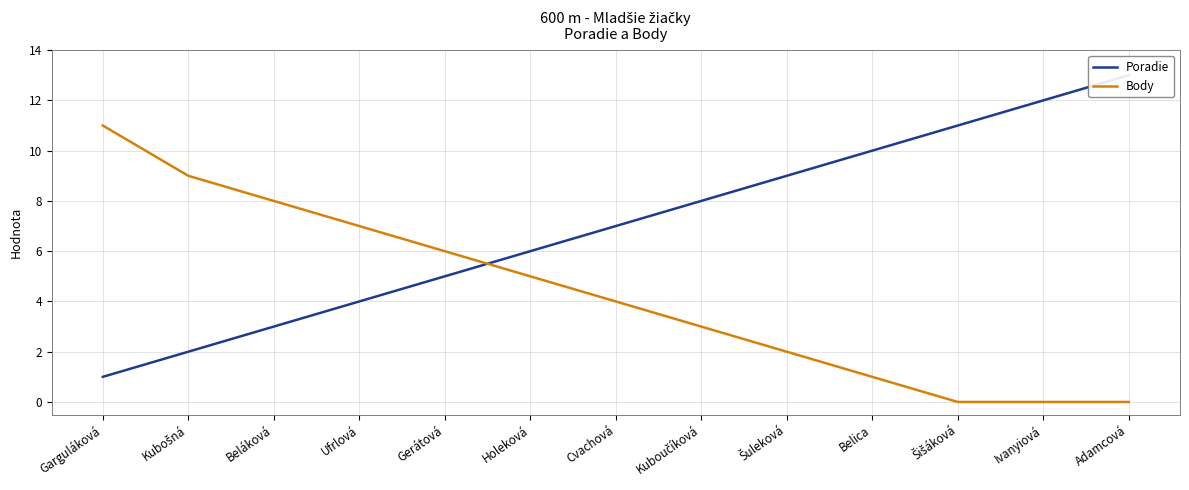

Which series has the largest range (max minus min)?

Poradie